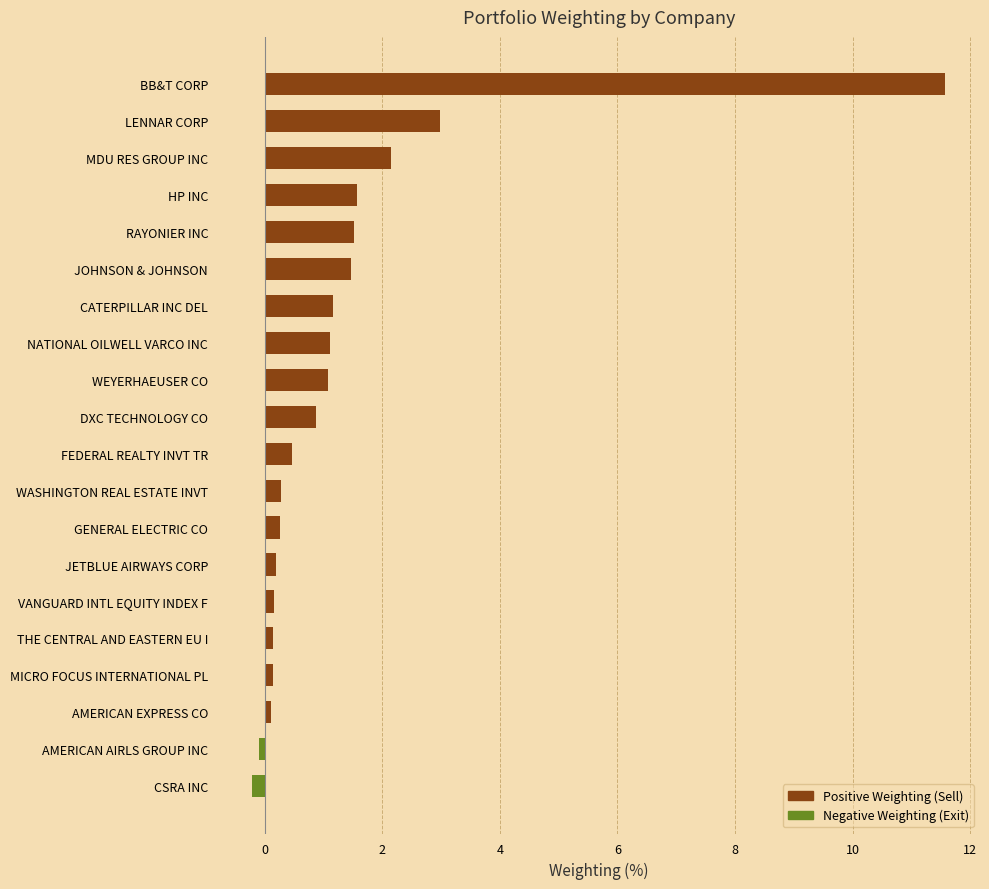

Are the bars horizontal?

Yes